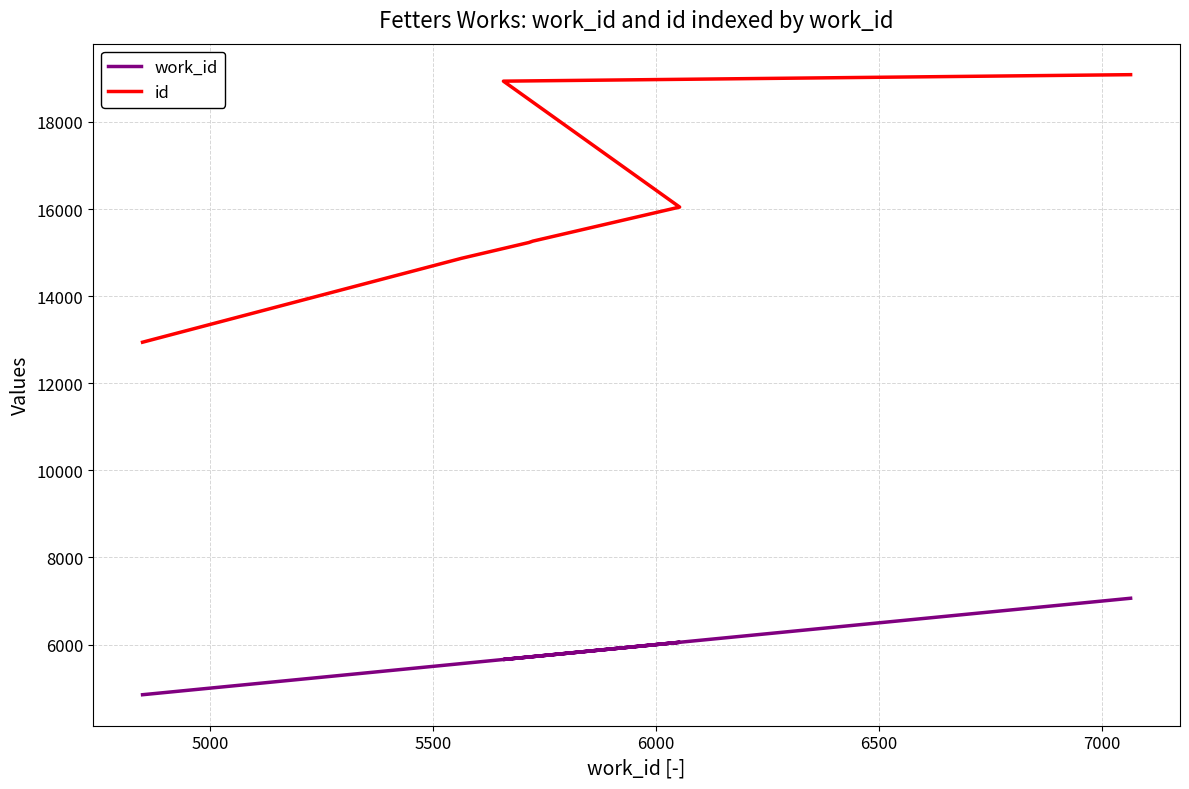

True or false: id has more than 0 points higher than both neighbors.

False